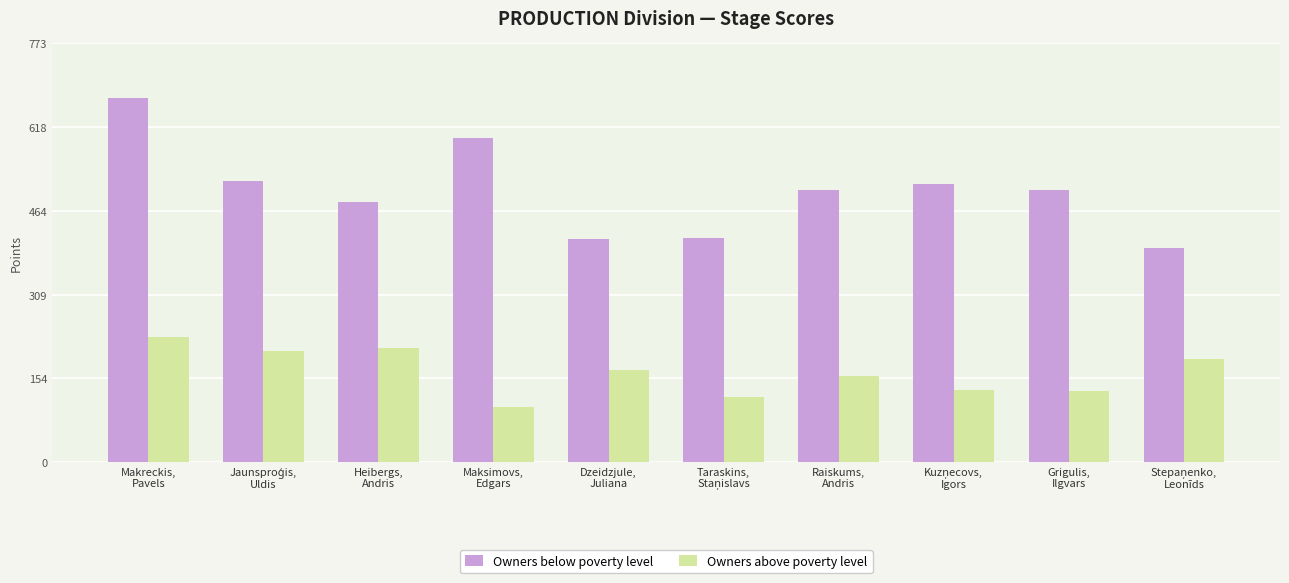

List the series in order of their overall mean, lowest first.

Owners above poverty level, Owners below poverty level